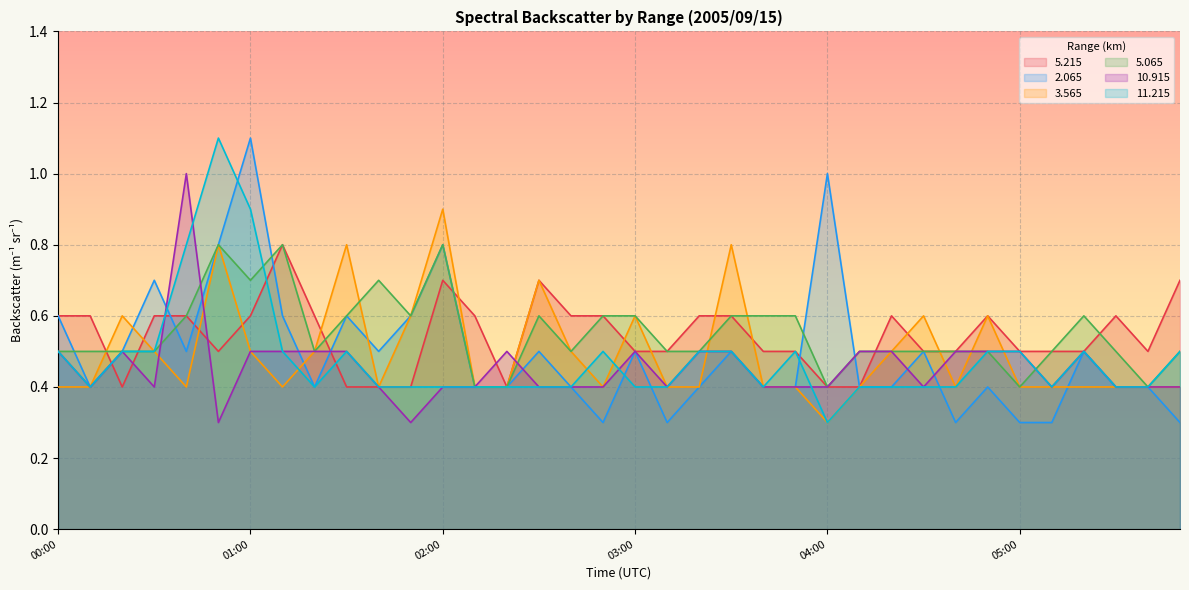

Which series has the largest range (max minus min)?

  2.065